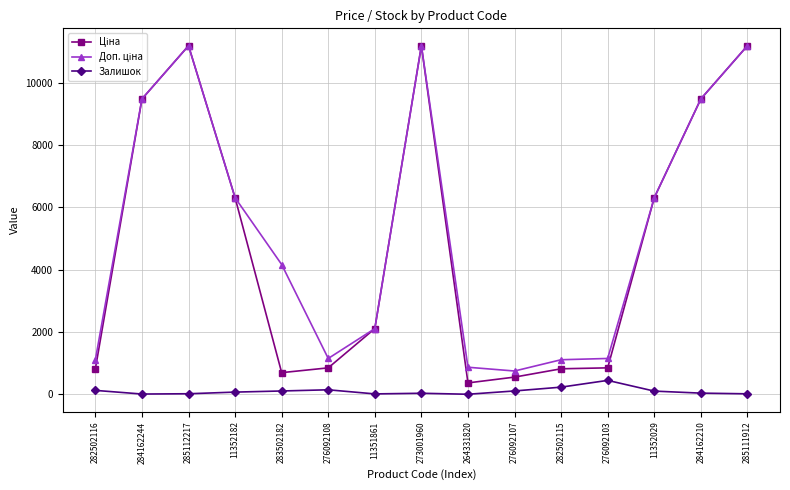

True or false: Залишок has a value of 12.0 at 11351861.

True